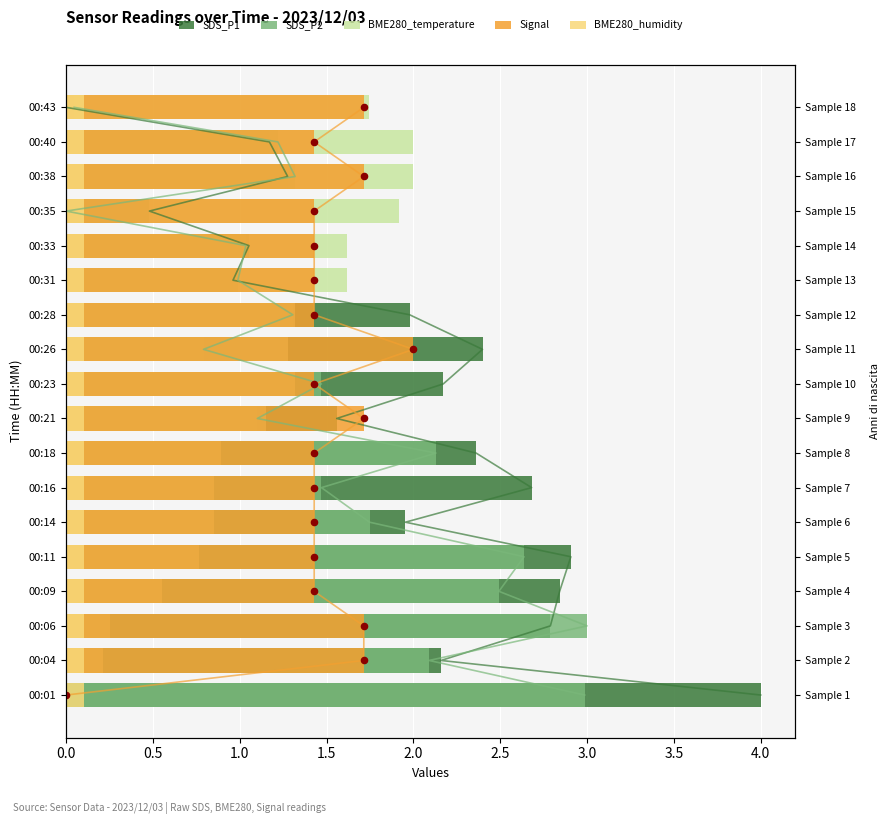

Which series has the largest Y range (max minus min)?

SDS_P1